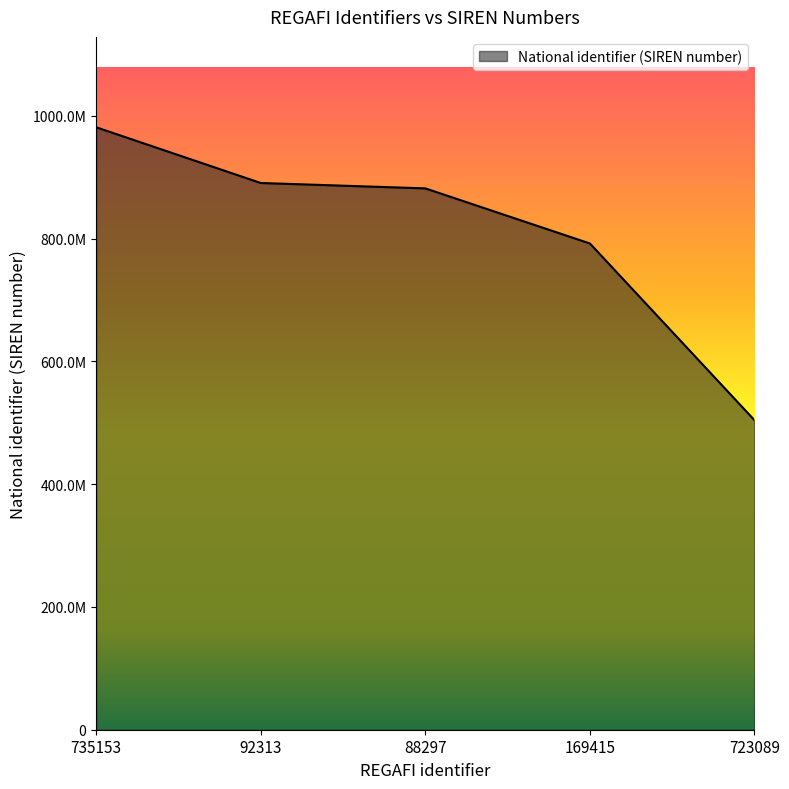

What is the average value?

809918603